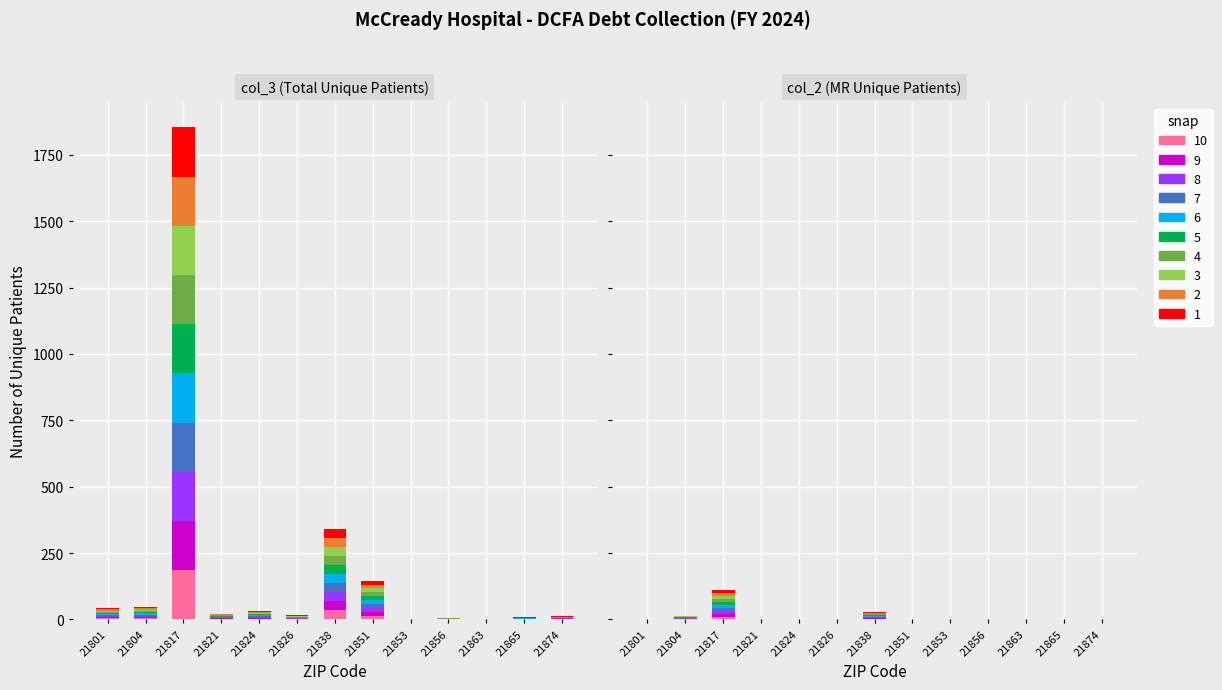

How many bars are there in each group?

2